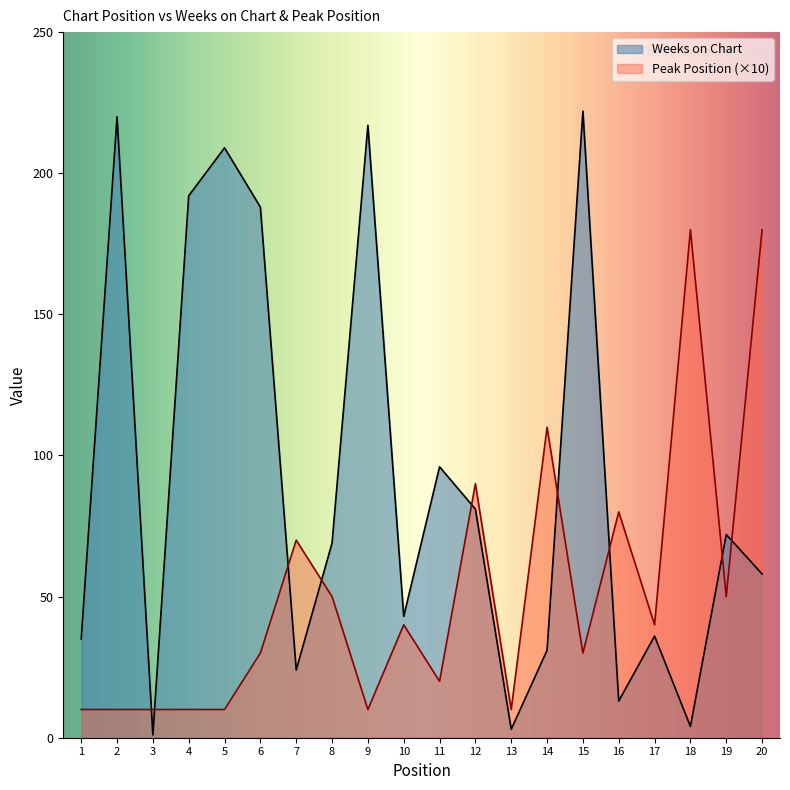

Reading right to left, transcribe all the data shown in this chart.

Weeks on Chart: 20=58	19=72	18=4	17=36	16=13	15=222	14=31	13=3	12=81	11=96	10=43	9=217	8=69	7=24	6=188	5=209	4=192	3=1	2=220	1=35
Peak Position: 20=180	19=50	18=180	17=40	16=80	15=30	14=110	13=10	12=90	11=20	10=40	9=10	8=50	7=70	6=30	5=10	4=10	3=10	2=10	1=10